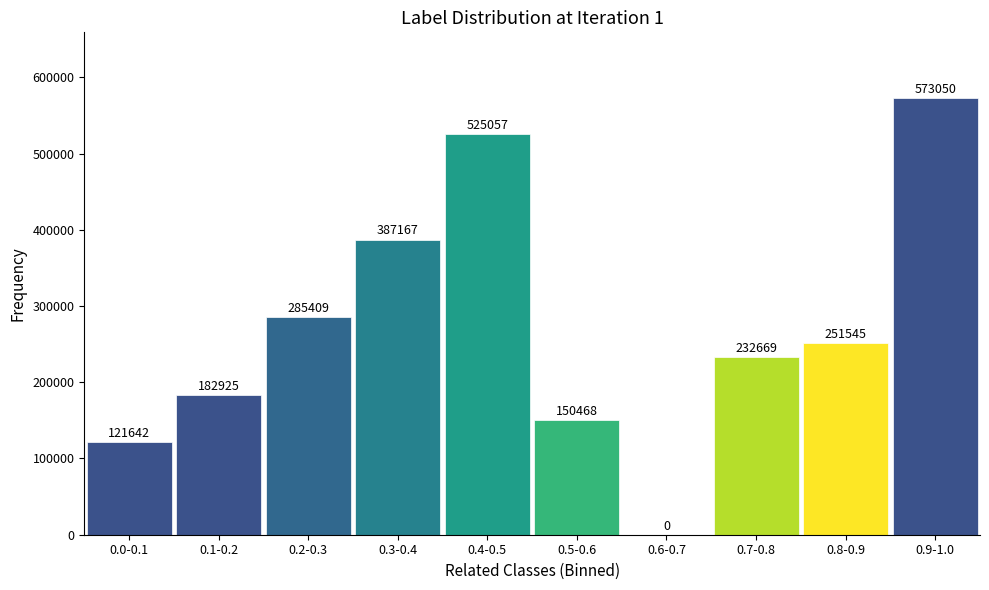

Reading left to right, extract all data points from this chart.

0.0-0.1=121642	0.1-0.2=182925	0.2-0.3=285409	0.3-0.4=387167	0.4-0.5=525057	0.5-0.6=150468	0.6-0.7=0	0.7-0.8=232669	0.8-0.9=251545	0.9-1.0=573050